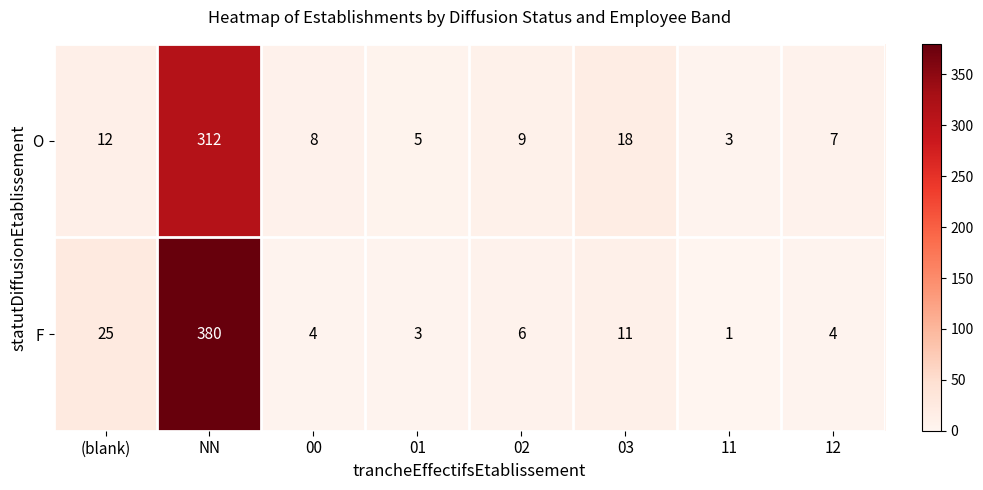

List the series in order of their overall mean, lowest first.

O, F